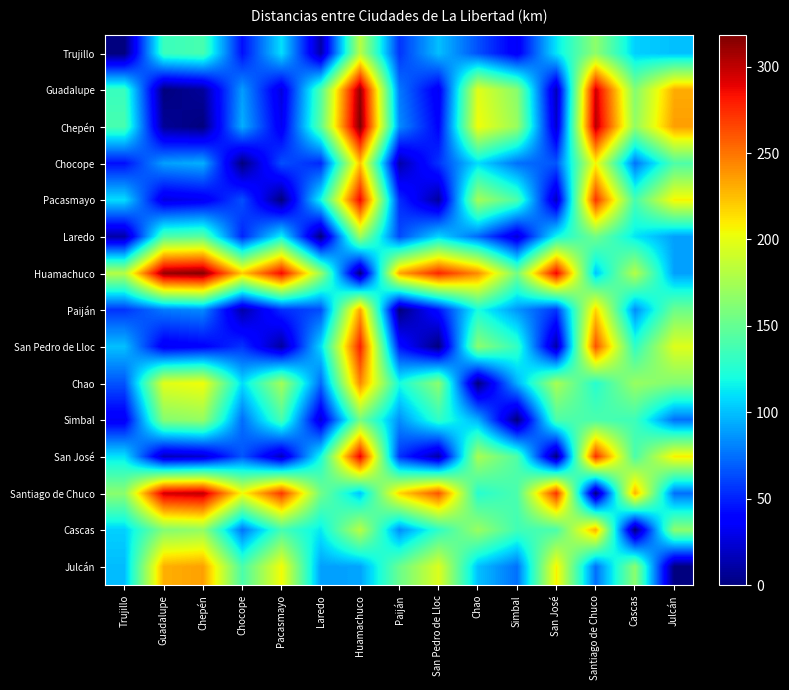

At Huamachuco, list the series in order from largest to smallest.

Chepén, Guadalupe, San José, Pacasmayo, San Pedro de Lloc, Chao, Paiján, Chocope, Trujillo, Cascas, Laredo, Simbal, Santiago de Chuco, Julcán, Huamachuco